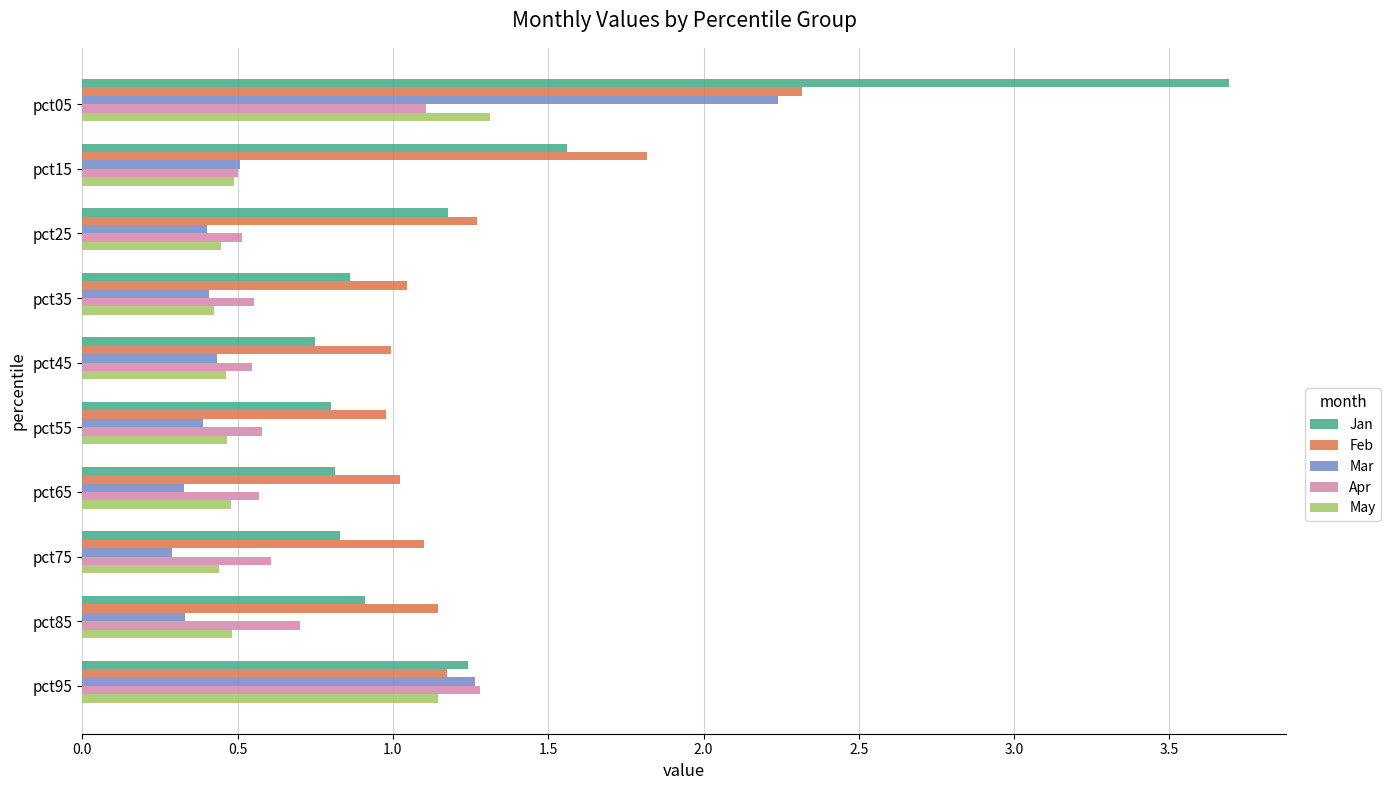

What is the difference between the May values at pct65 and pct05?

0.8